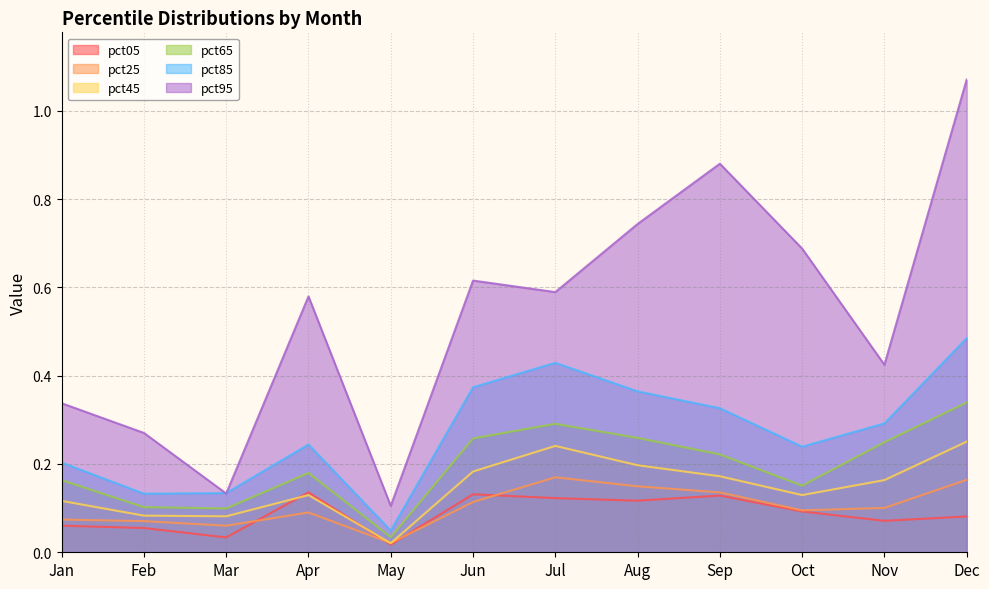

Count the pct05 values in the range 0 to 1.

12